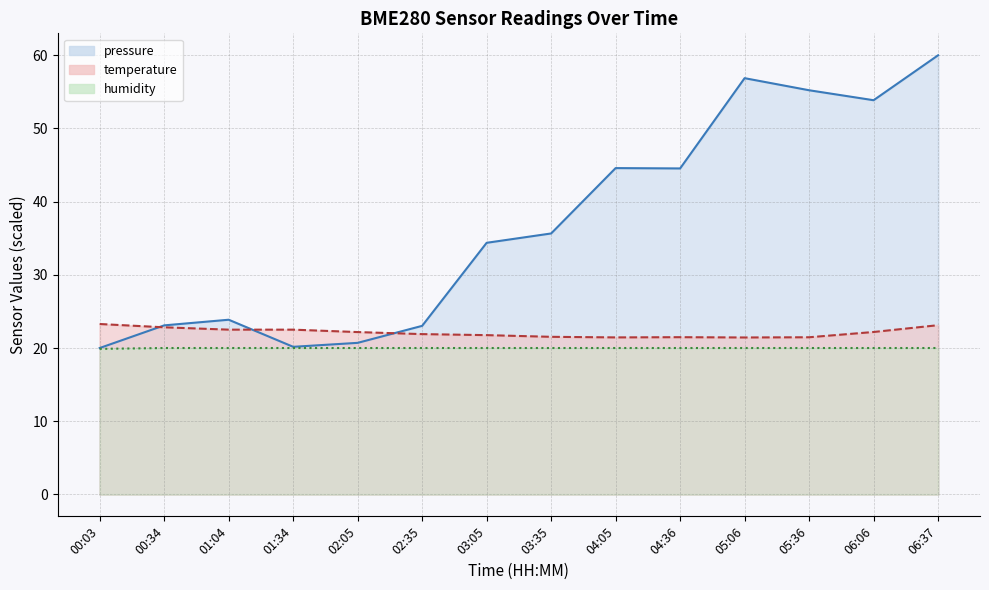

True or false: humidity and temperature intersect in this chart.

False